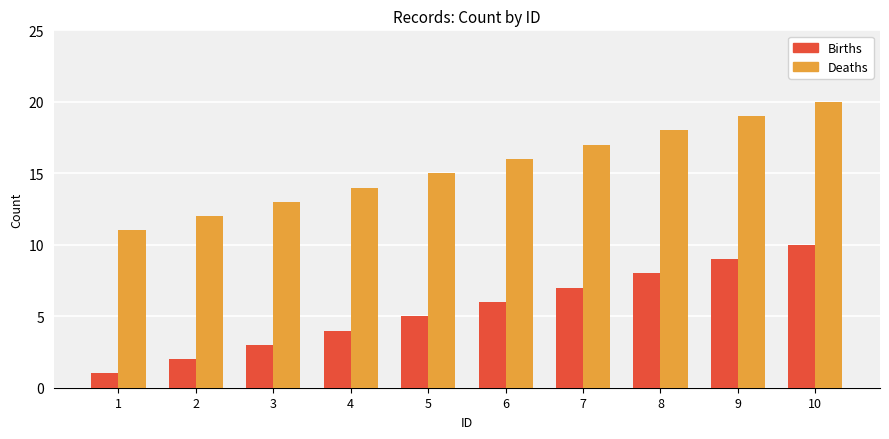

True or false: Births has a value of 3 at 2.

False